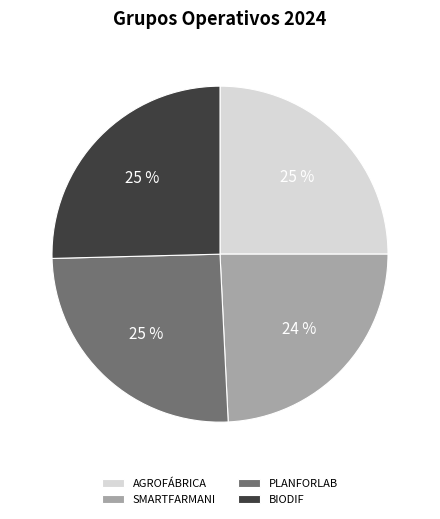

Is there a majority slice in this chart?

No